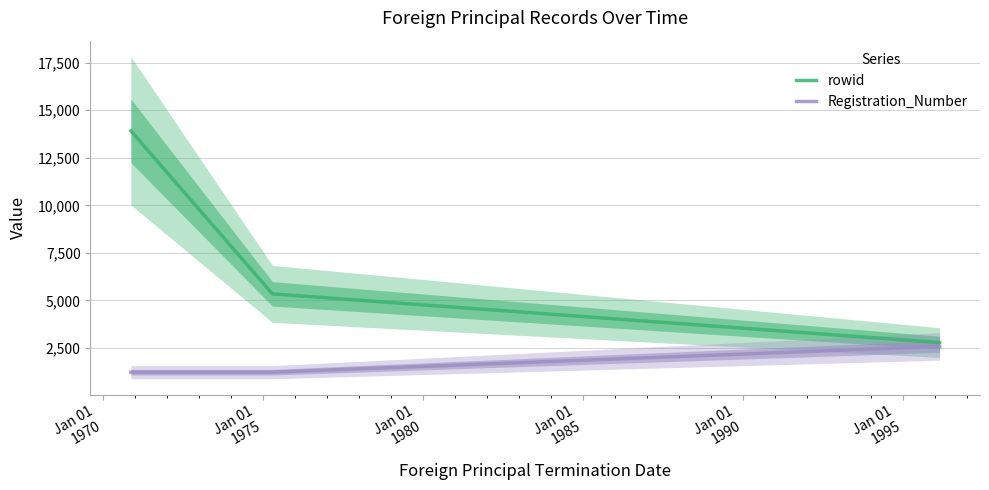

At how many categories does at least one series exceed 5651?

1